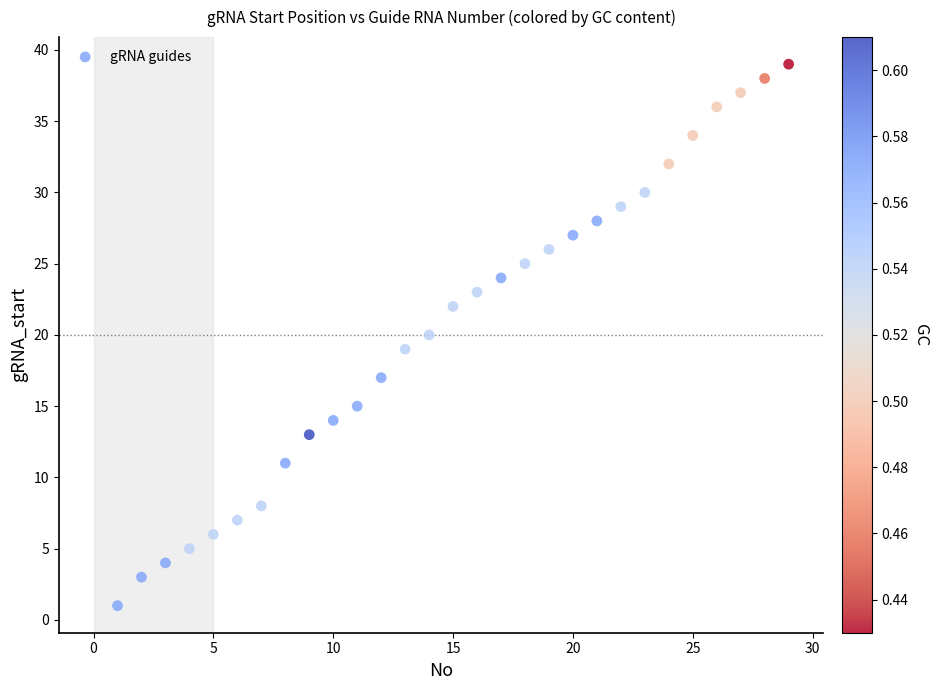

What is the range of X values (max minus min)?

28